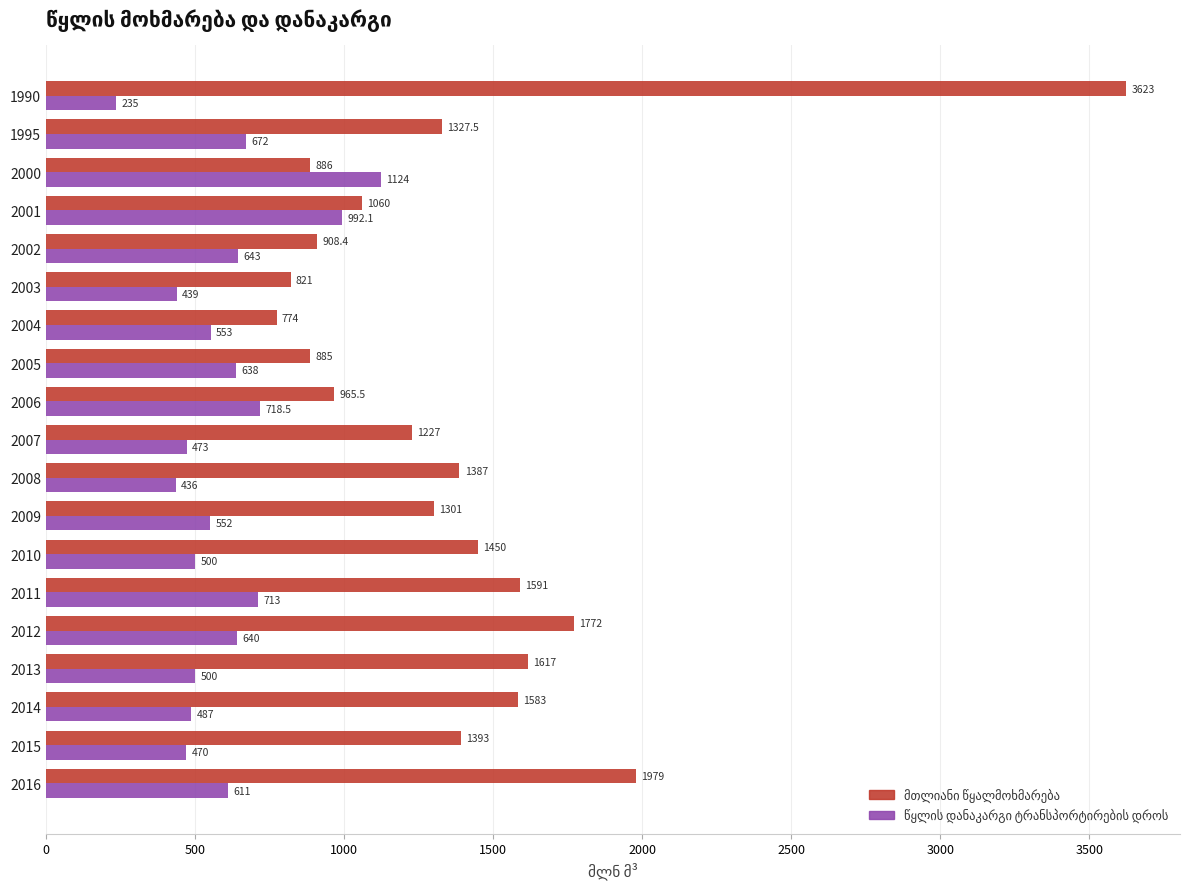

What is the difference between the highest and lowest values at 2007?

754.0